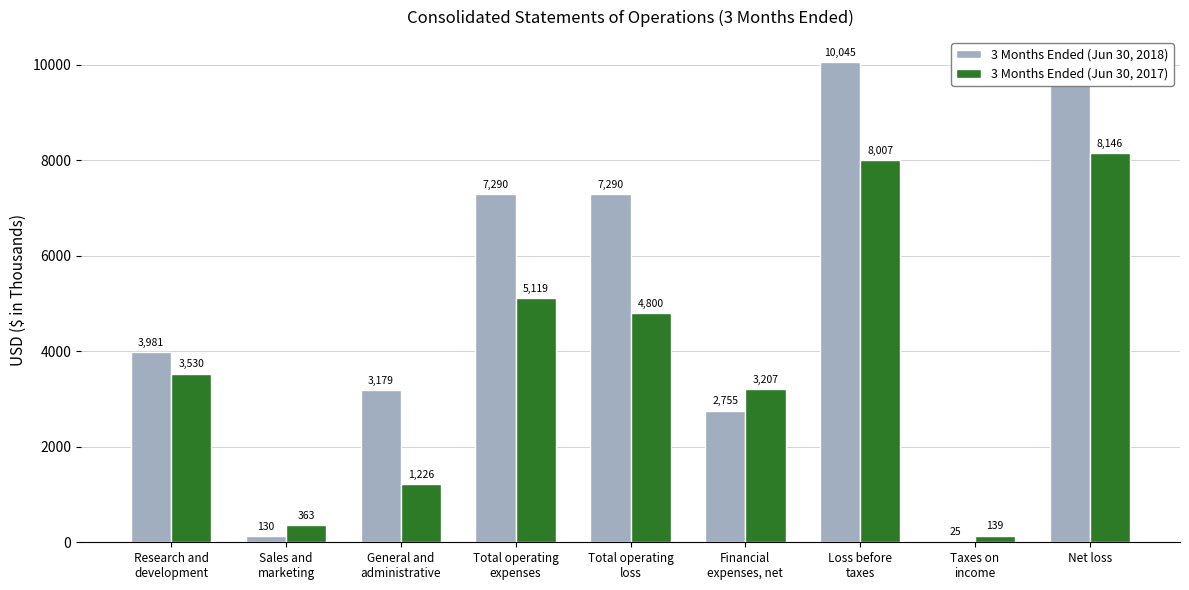

What are all the series names shown in the legend?

3 Months Ended (Jun 30, 2018), 3 Months Ended (Jun 30, 2017)